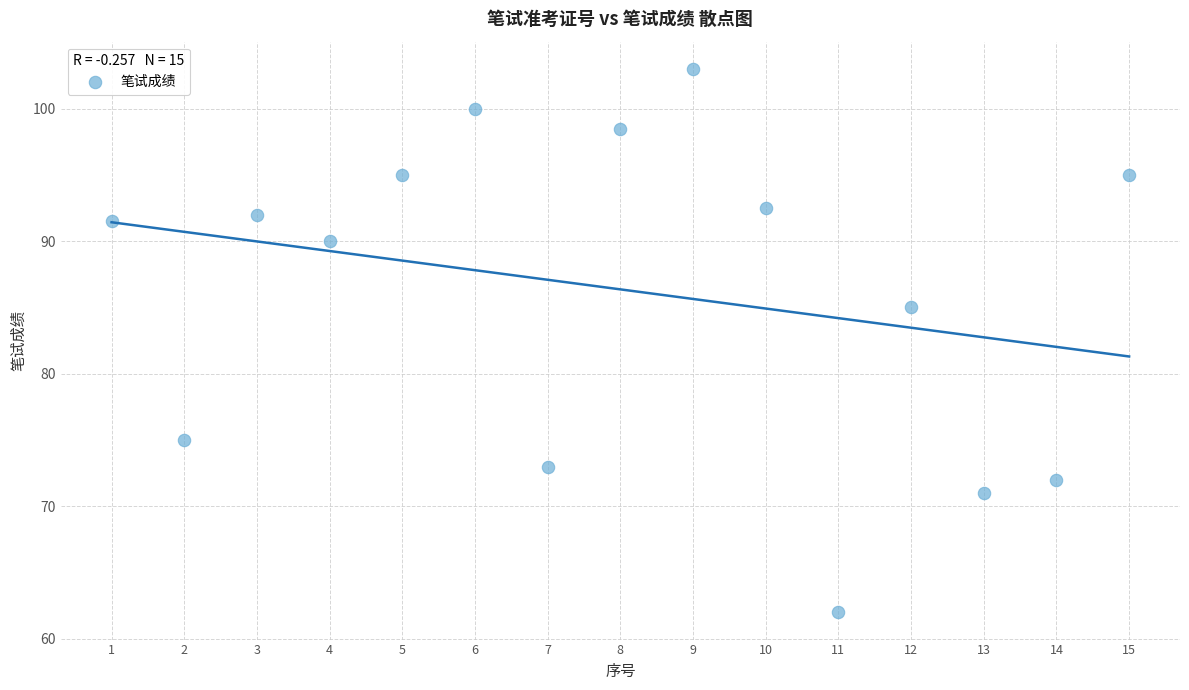

What is the range of Y values (max minus min)?

41.0